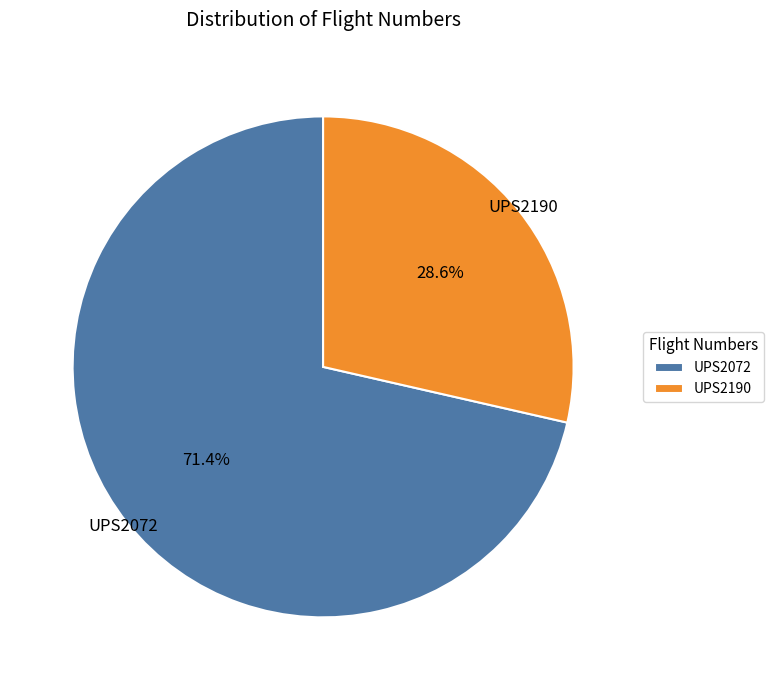

How many slices are in this pie chart?

2